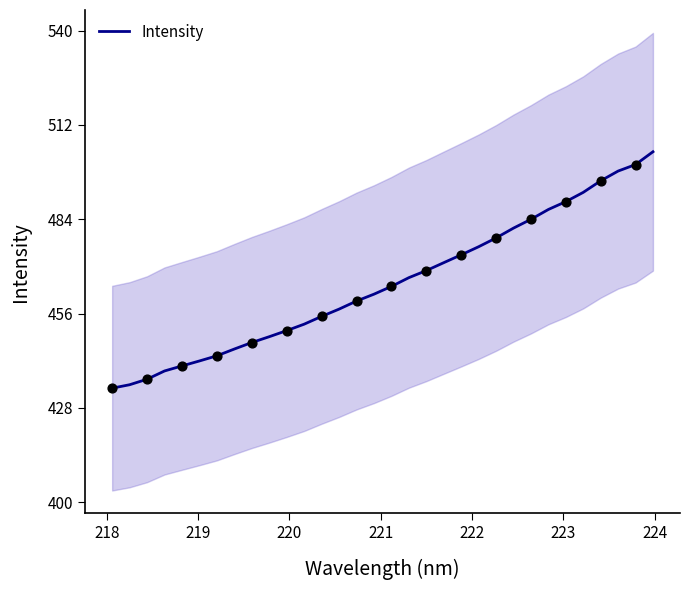

What is the maximum value for Intensity?

504.0